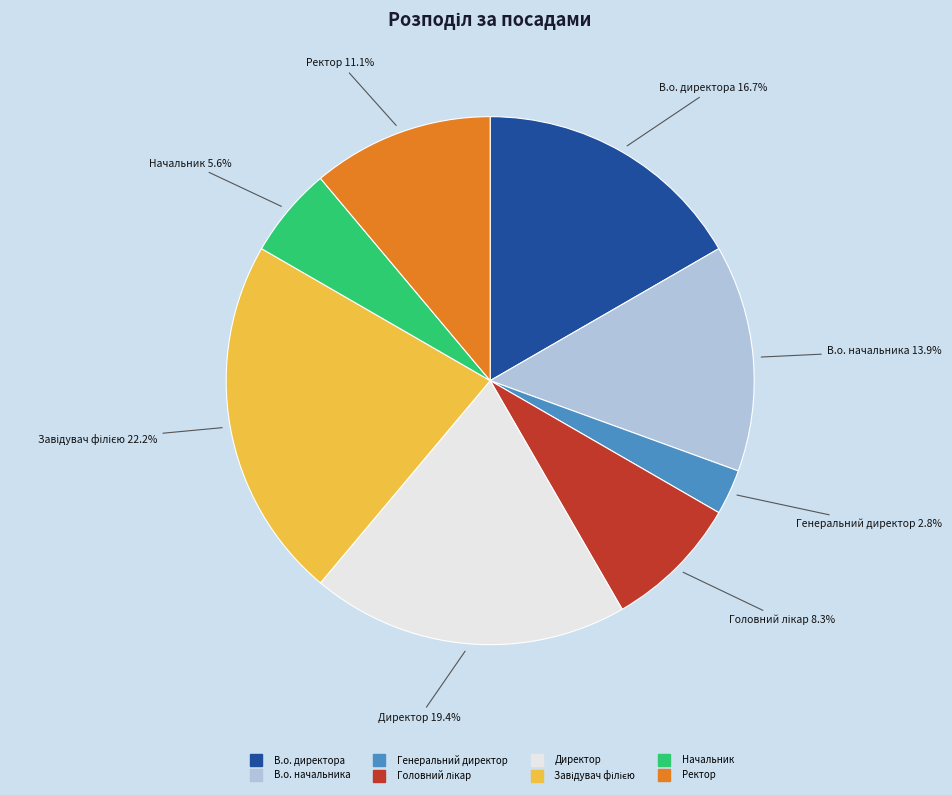

Is Генеральний директор the majority of the pie?

No